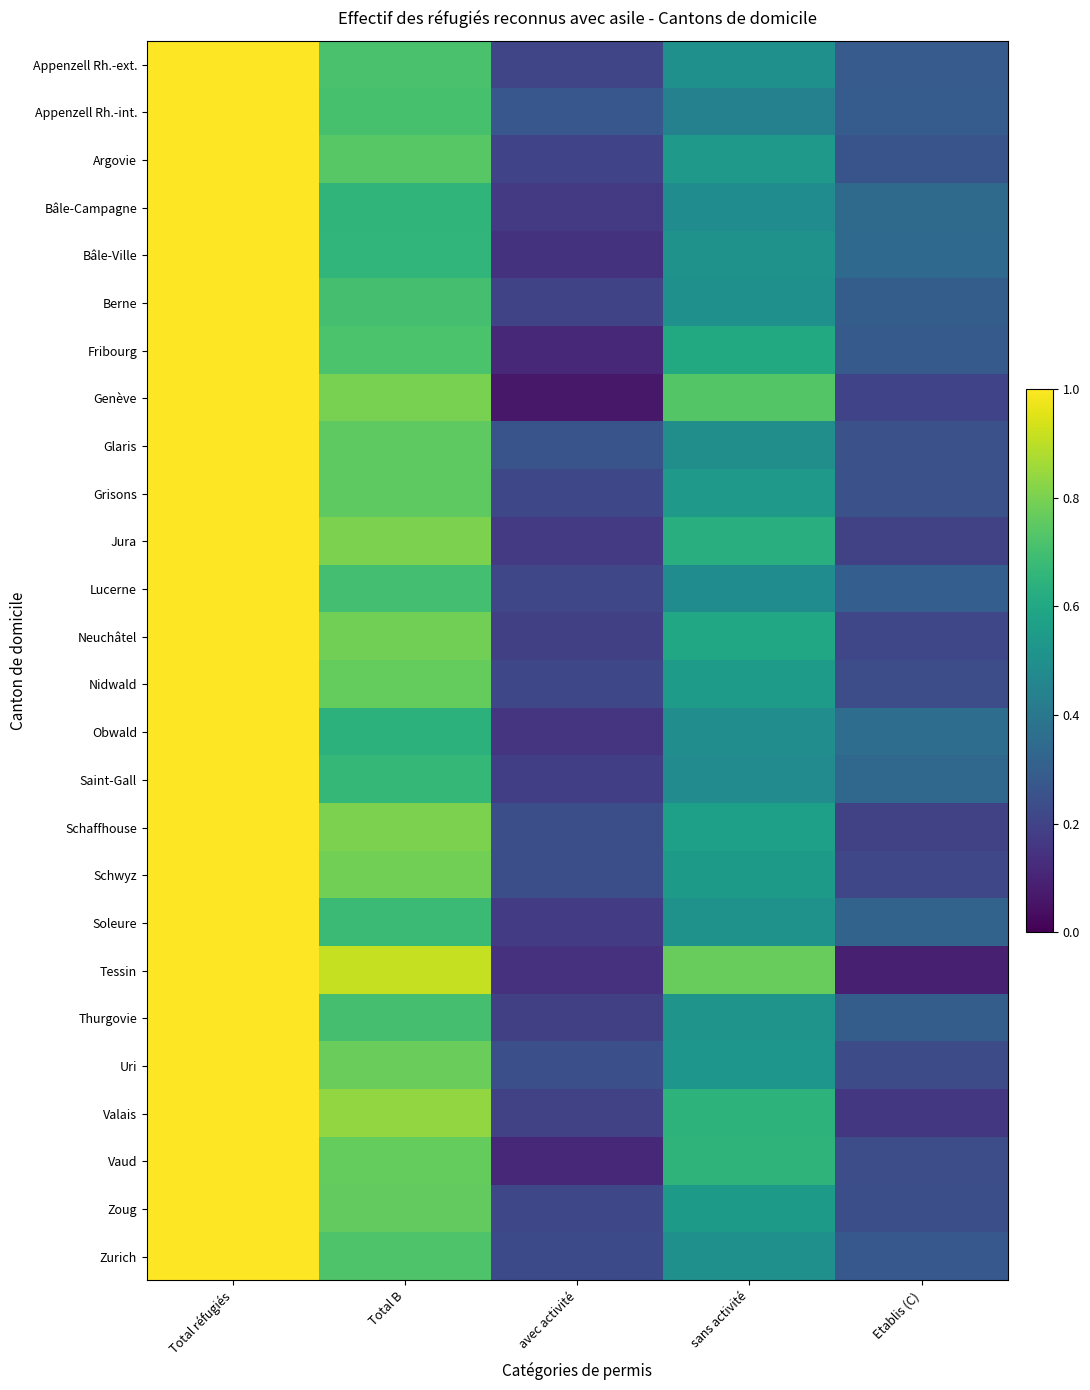

How many categories are shown in the chart?

5